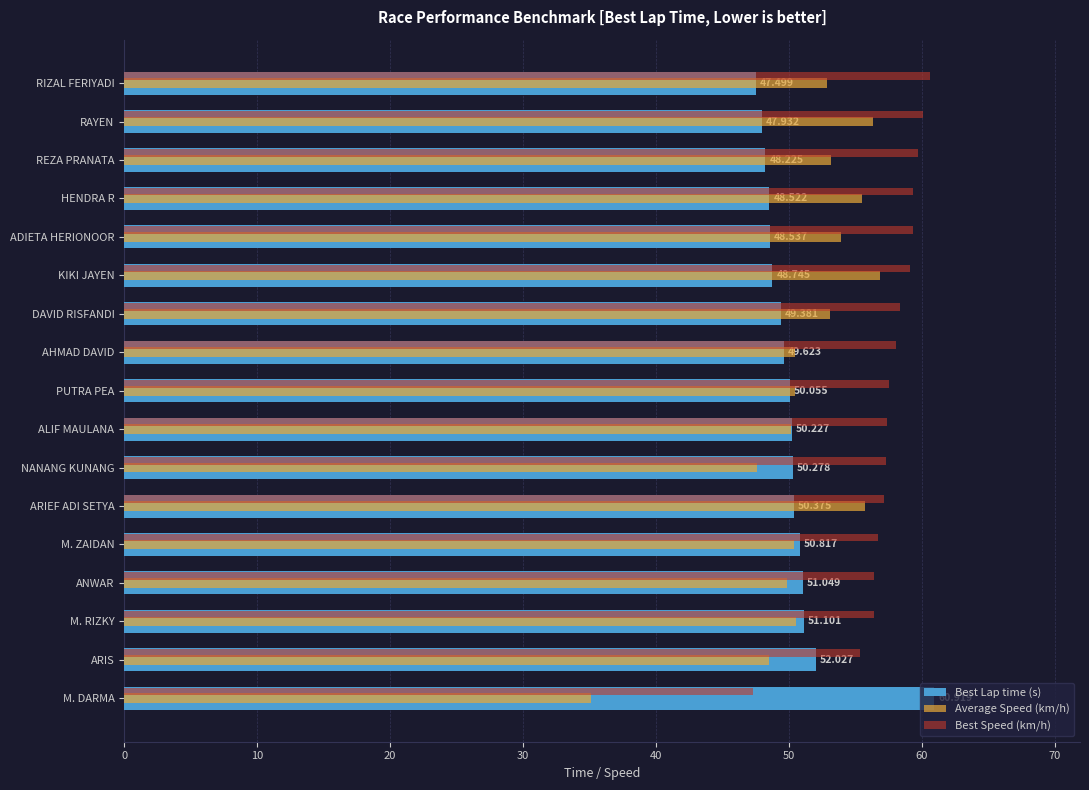

Which series has the largest range (max minus min)?

Average Speed (km/h)